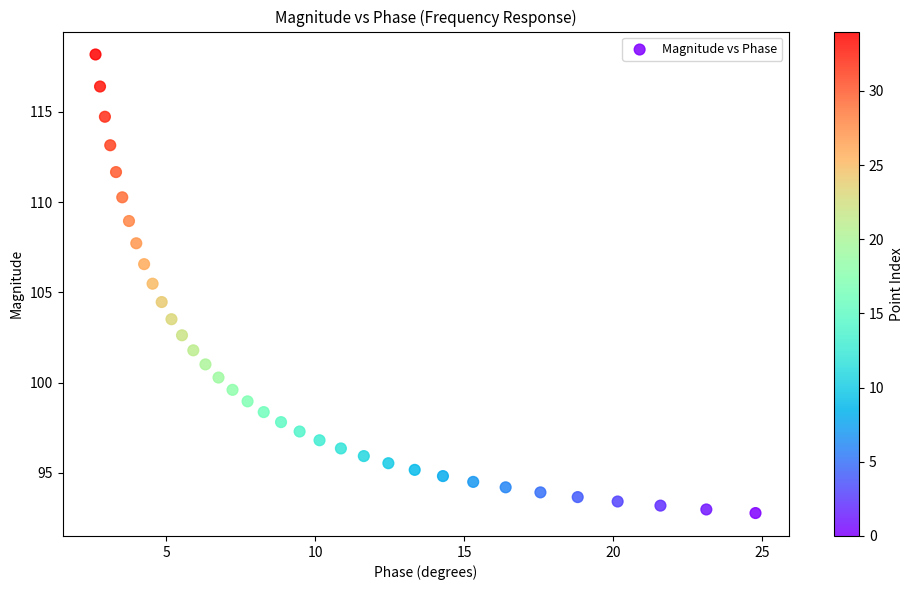

What is the range of Y values (max minus min)?

25.4